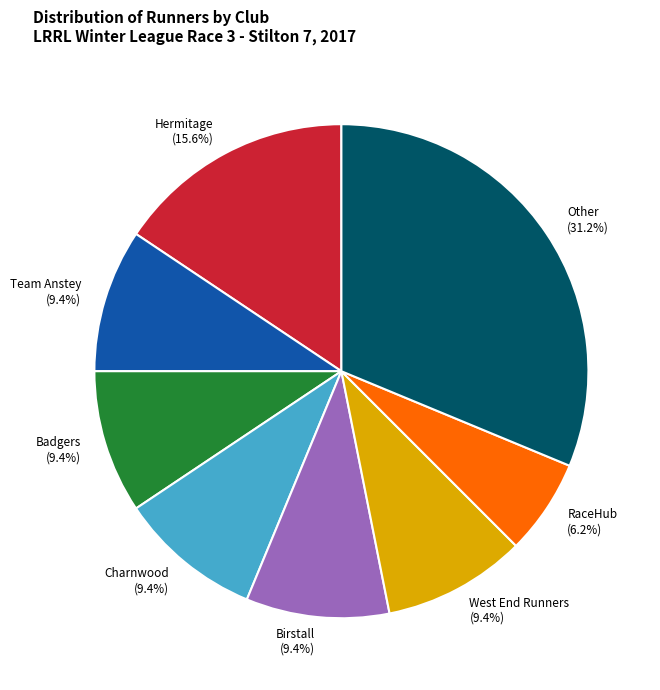

To the nearest percent, what is the combined percentage of Badgers and RaceHub?

16%